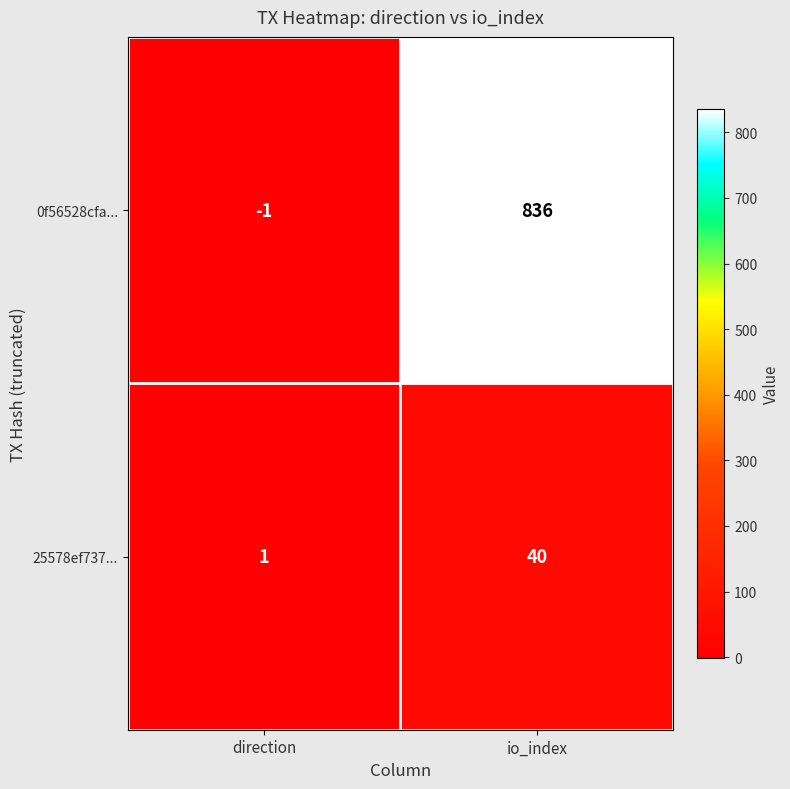

At which label is 0f56528cfa... closest to 417?

direction